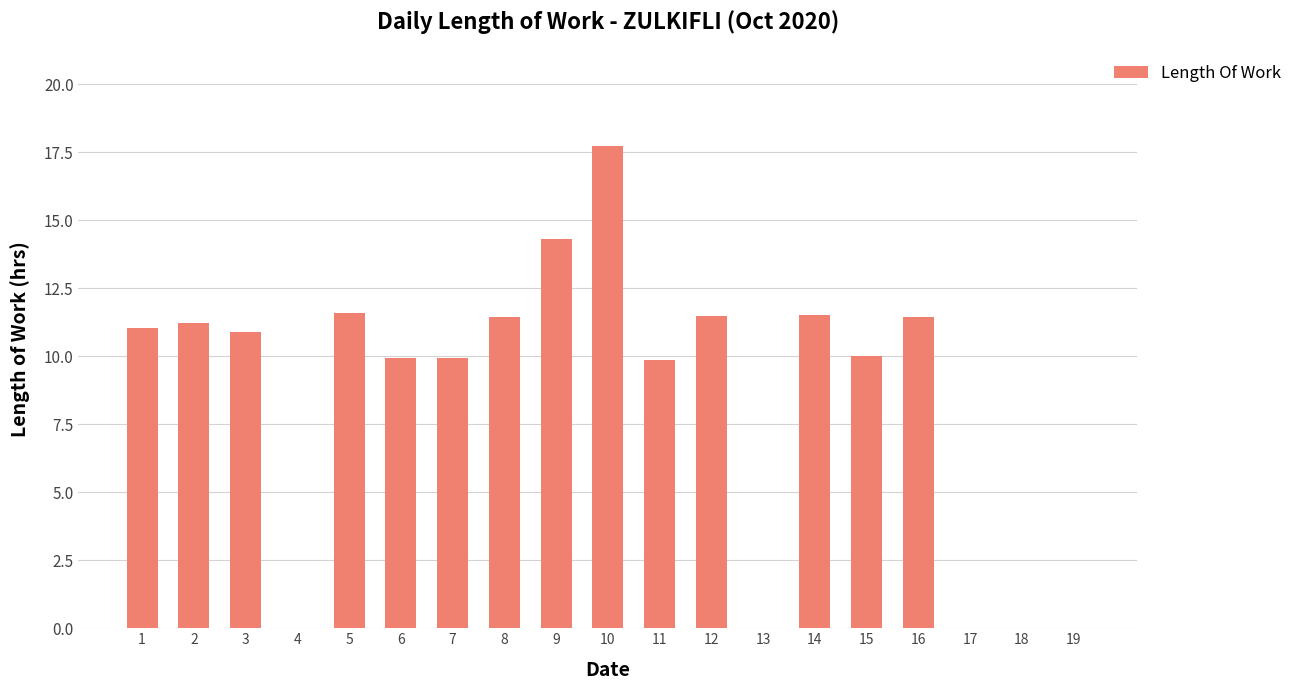

What is the sum of the values at 14 and 12?

23.0